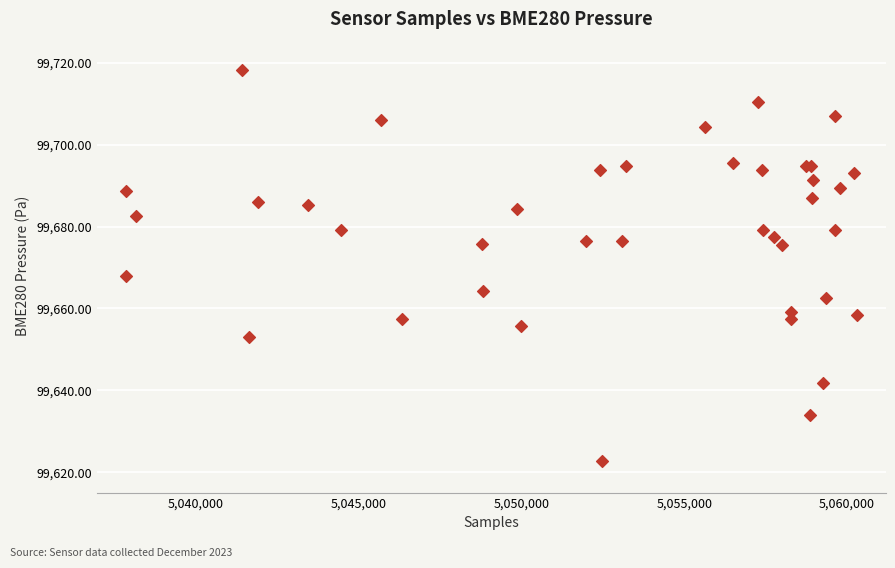

What Y value in the scatter plot is closest to 99670?

99667.8